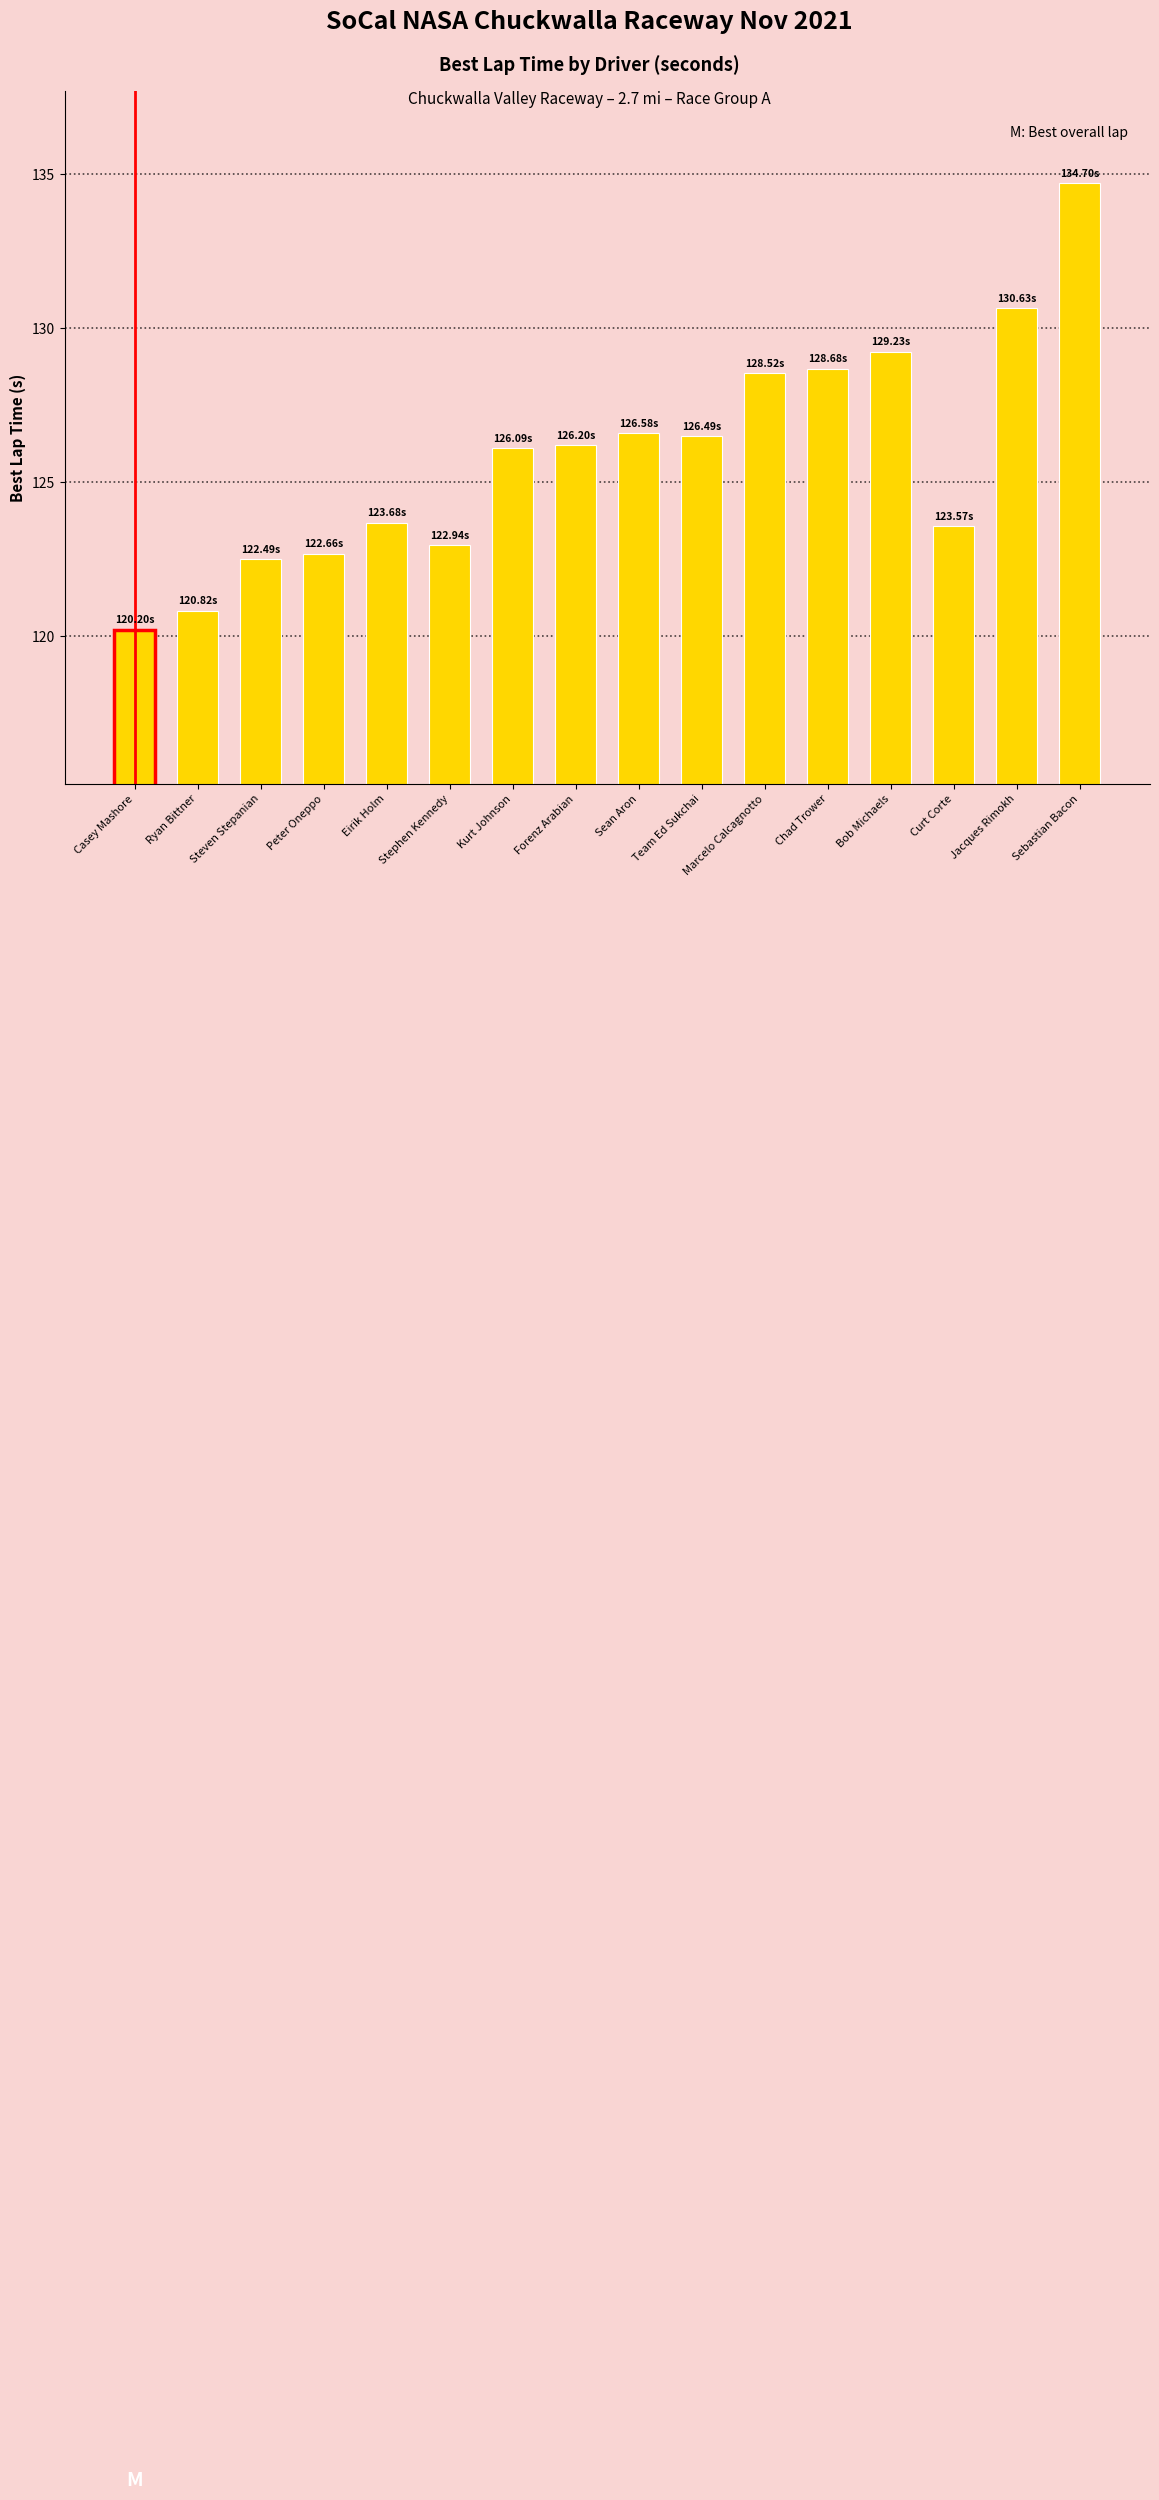

What is the change in value from Marcelo Calcagnotto to Jacques Rimokh?

+2.1